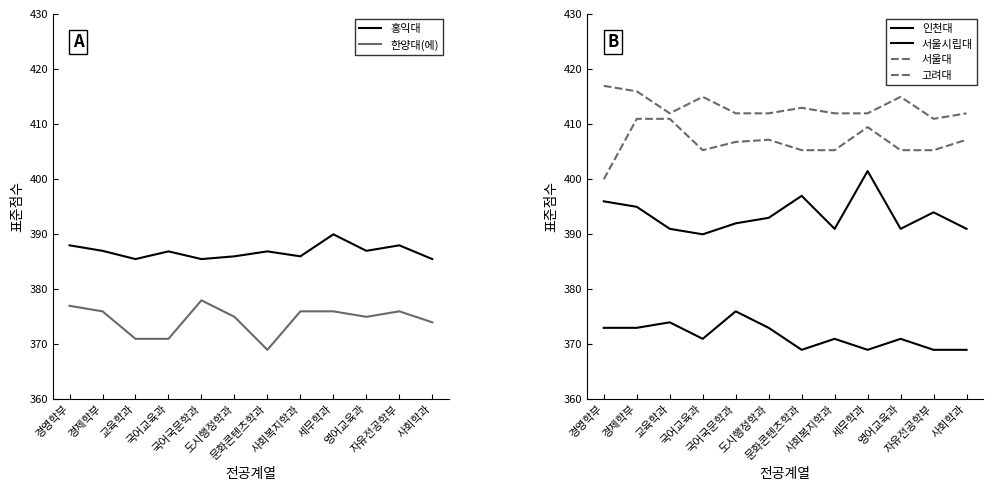

Is it true that 인천대 equals 370.9 at 사회복지학과?

True